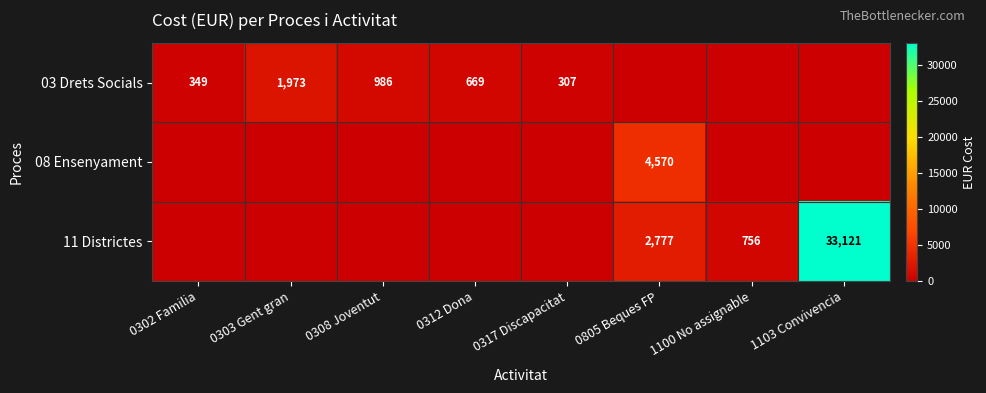

True or false: 11 Districtes has a value of 1011 at 0805 Beques FP.

False